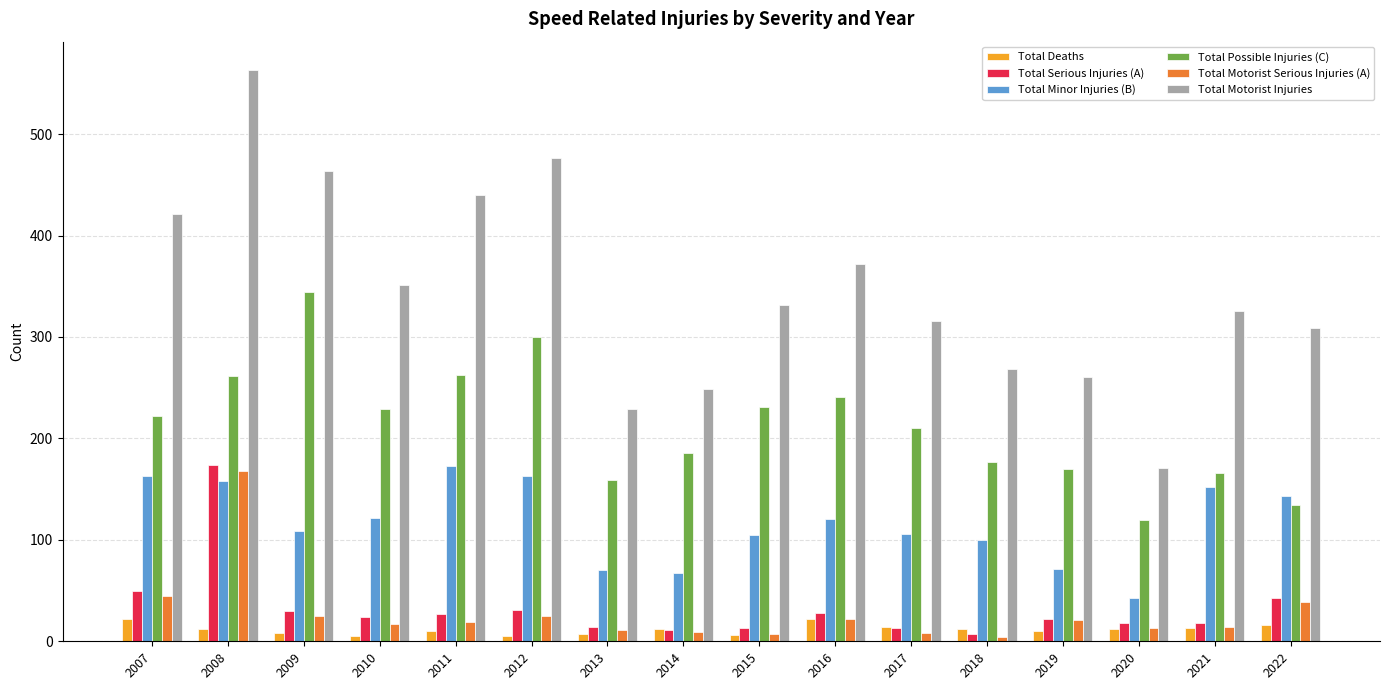

Does the chart contain any negative values?

No